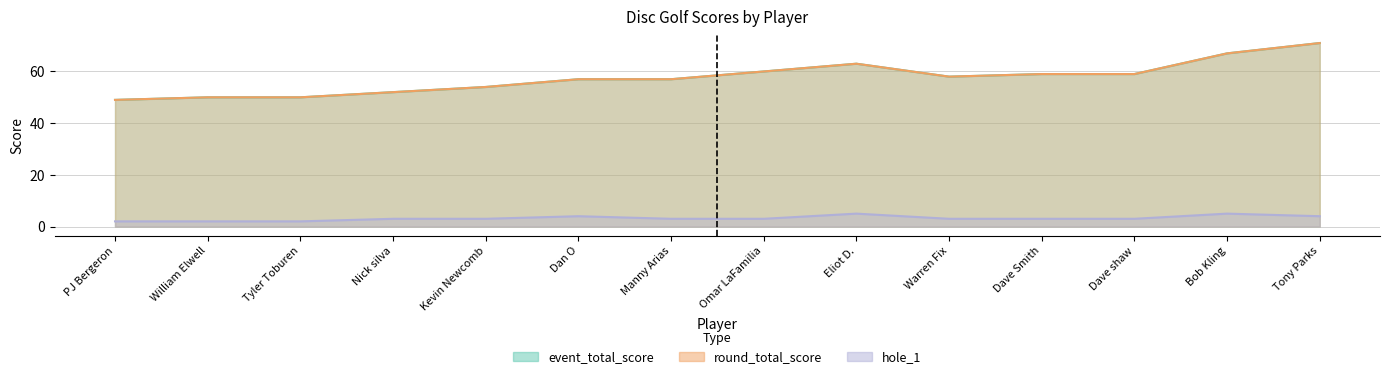

What are all the series names shown in the legend?

event_total_score, round_total_score, hole_1